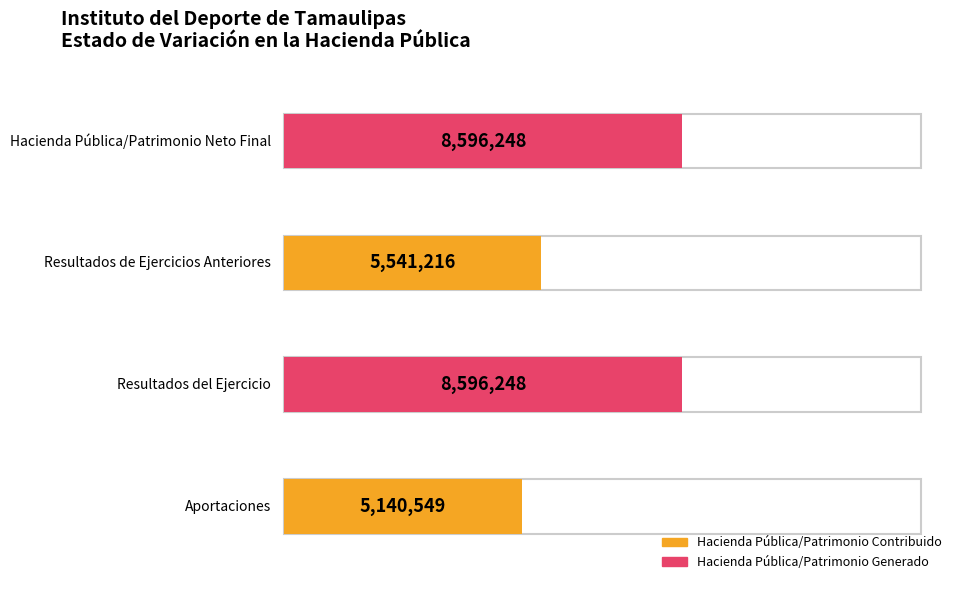

What position from the left is Resultados de Ejercicios Anteriores?

3